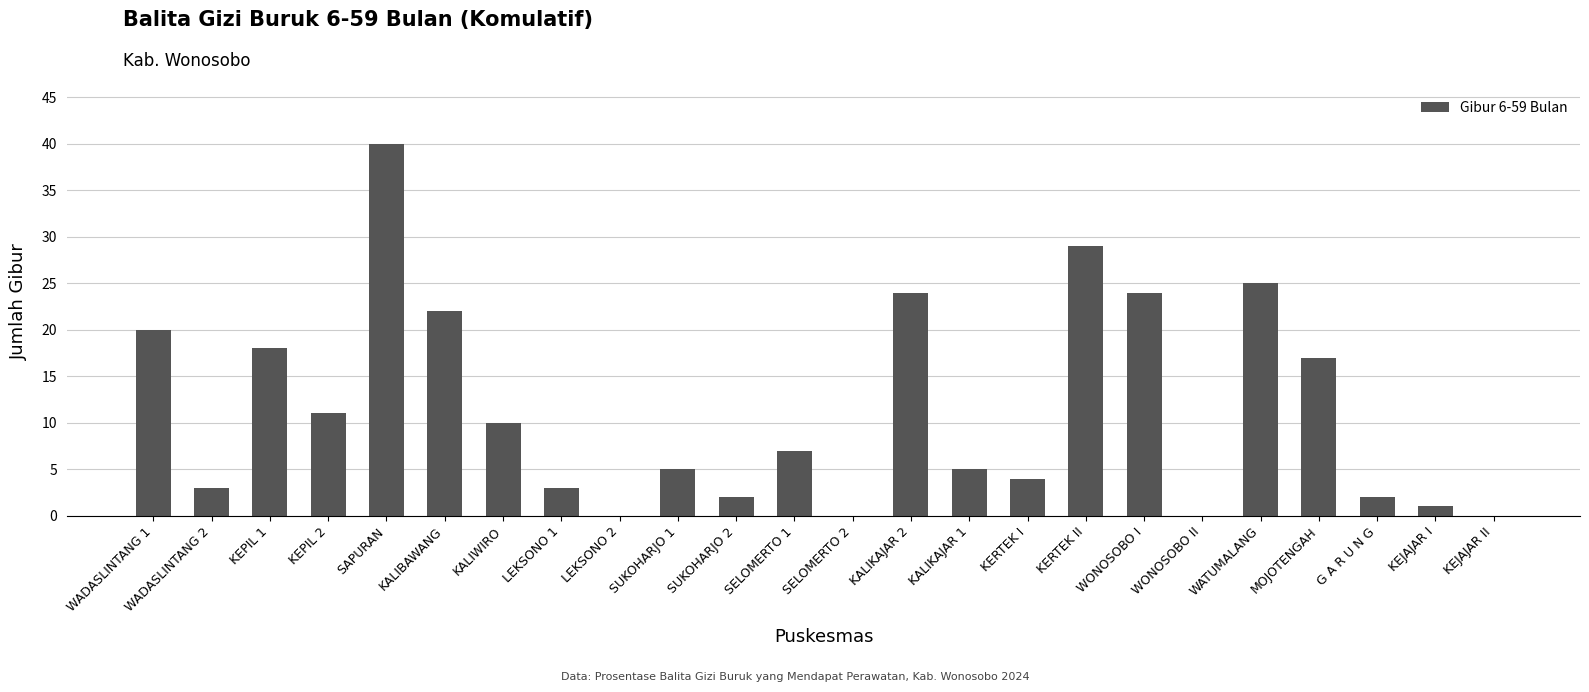

What is the ratio of the value at SAPURAN to the value at SELOMERTO 1?

5.7